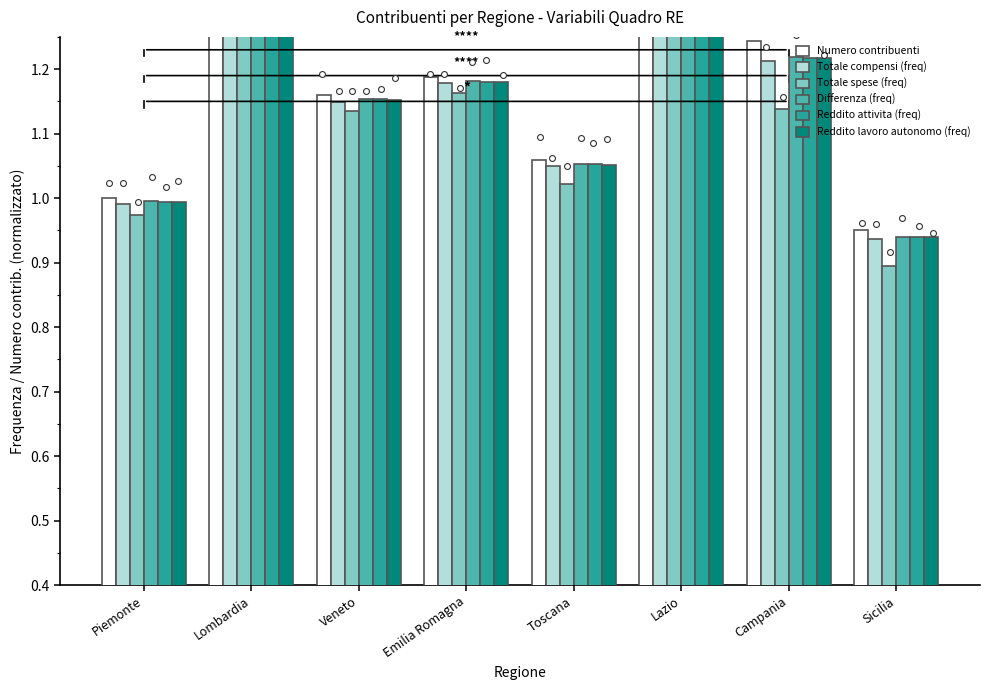

Is the value of Totale compensi (freq) at Campania greater than the value of Differenza (freq) at Emilia Romagna?

Yes